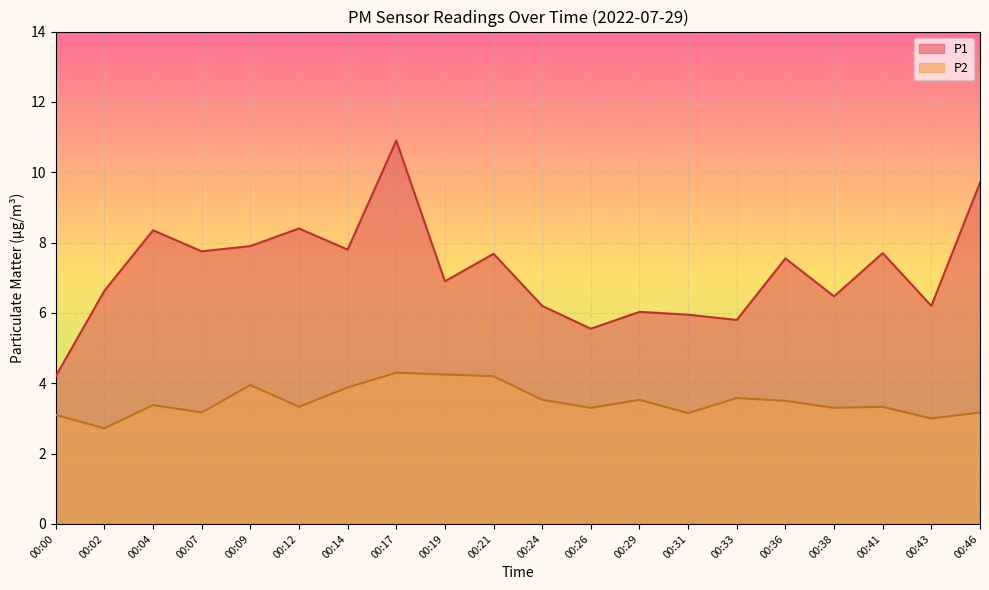

How many data points does each series have?

20